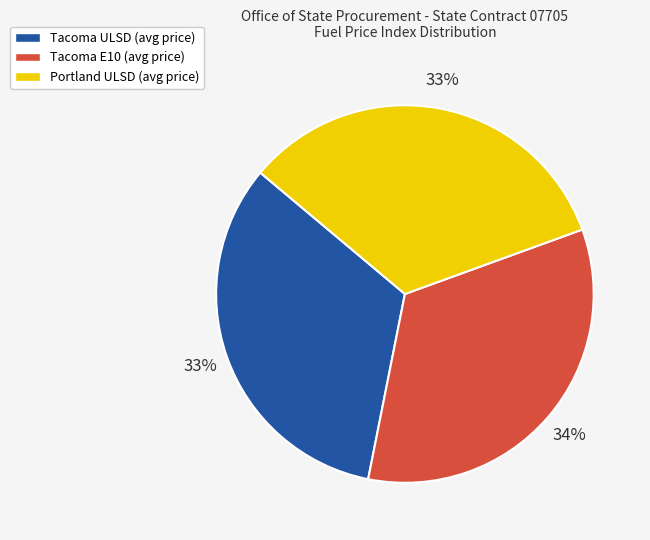

True or false: Tacoma E10 accounts for 26% of the total.

False